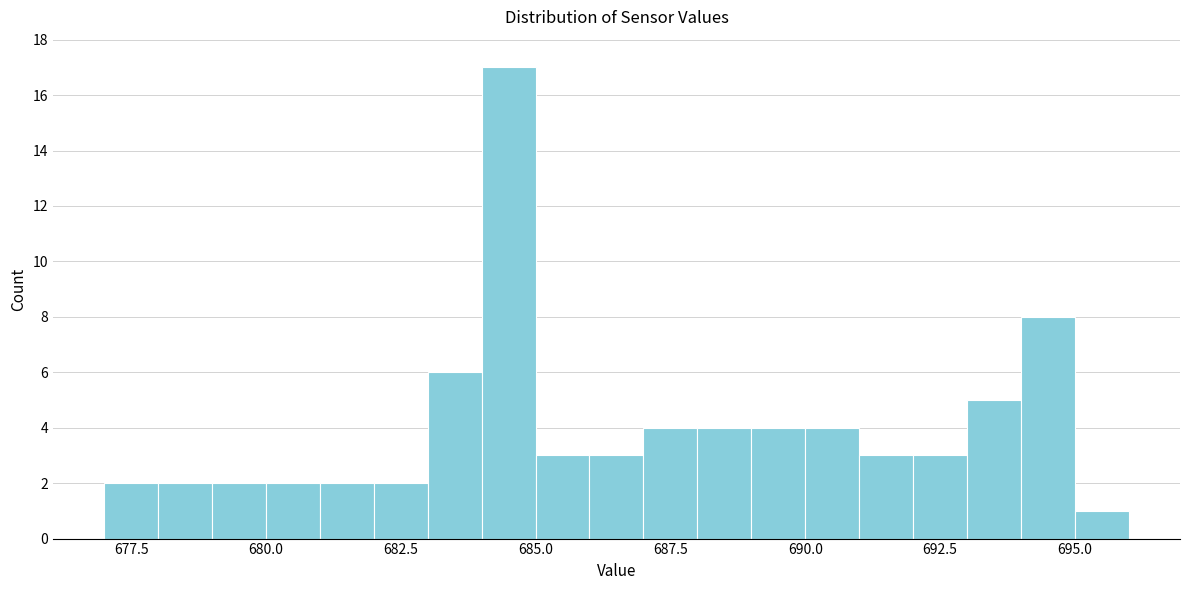

Read against the x-axis, roughly where is the centre of the tallest bar?

684.5